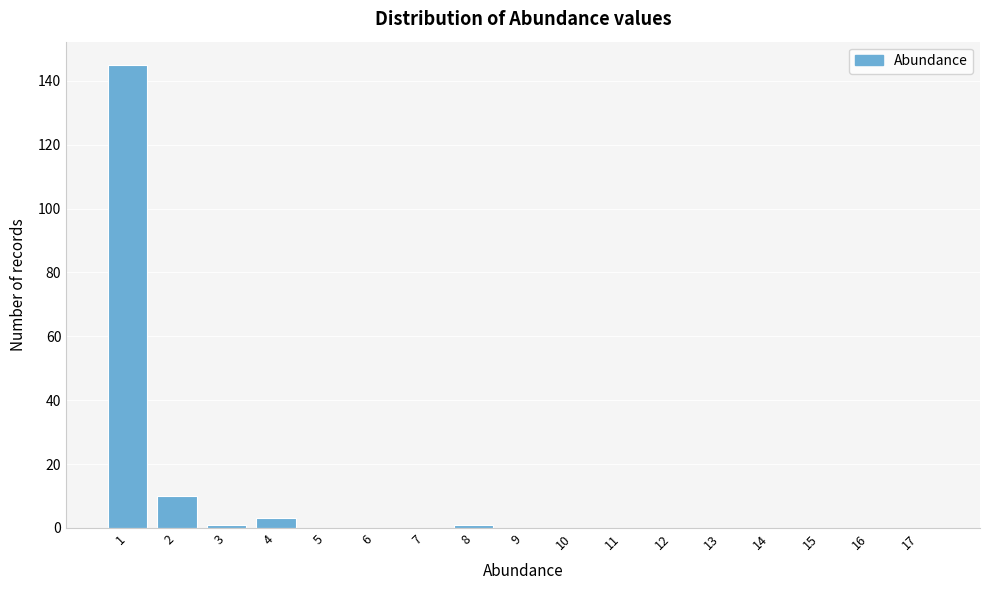

Reading right to left, transcribe all the data shown in this chart.

17=0	16=0	15=0	14=0	13=0	12=0	11=0	10=0	9=0	8=1	7=0	6=0	5=0	4=3	3=1	2=10	1=145